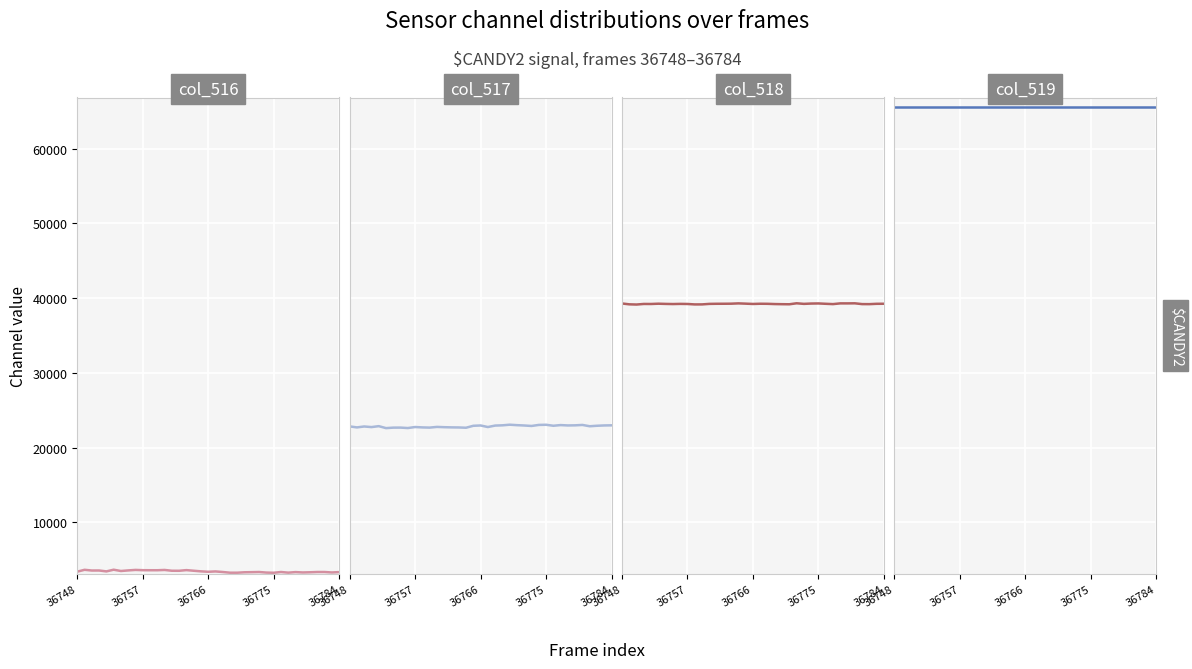

What is the total value across all series at 35?

131046